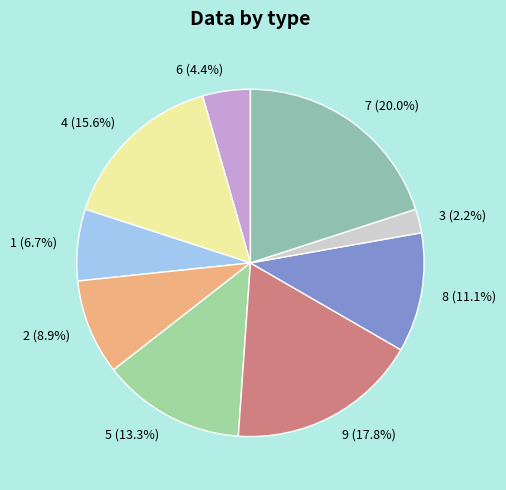

How many slices are in this pie chart?

9